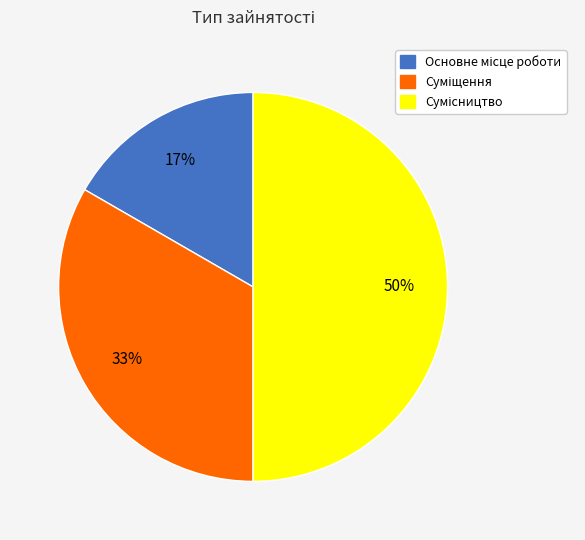

To the nearest percent, what is the average slice percentage?

33%